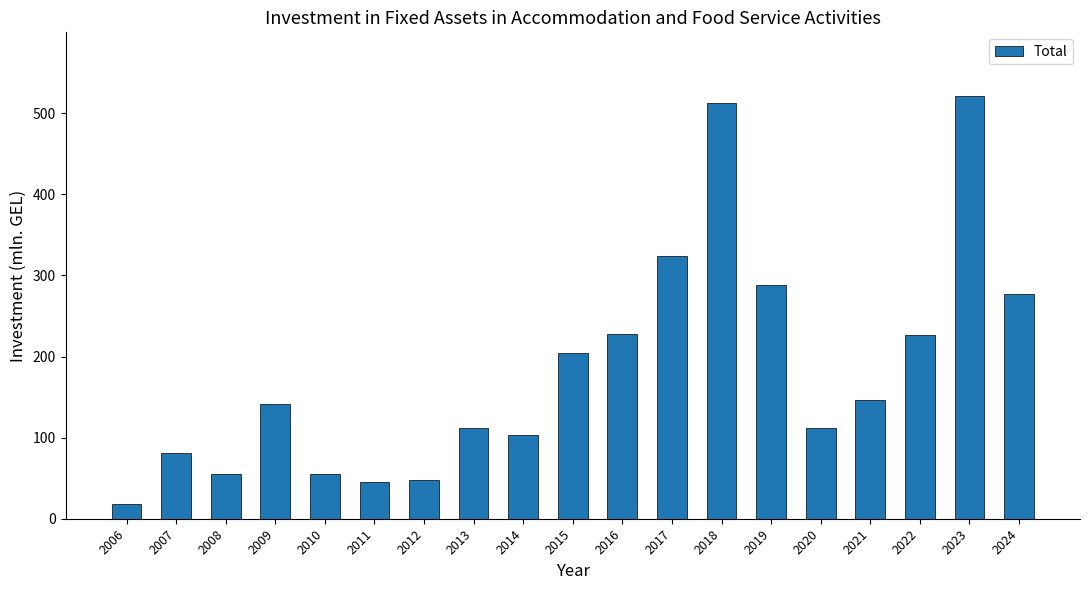

Read the value at 2014.

103.4